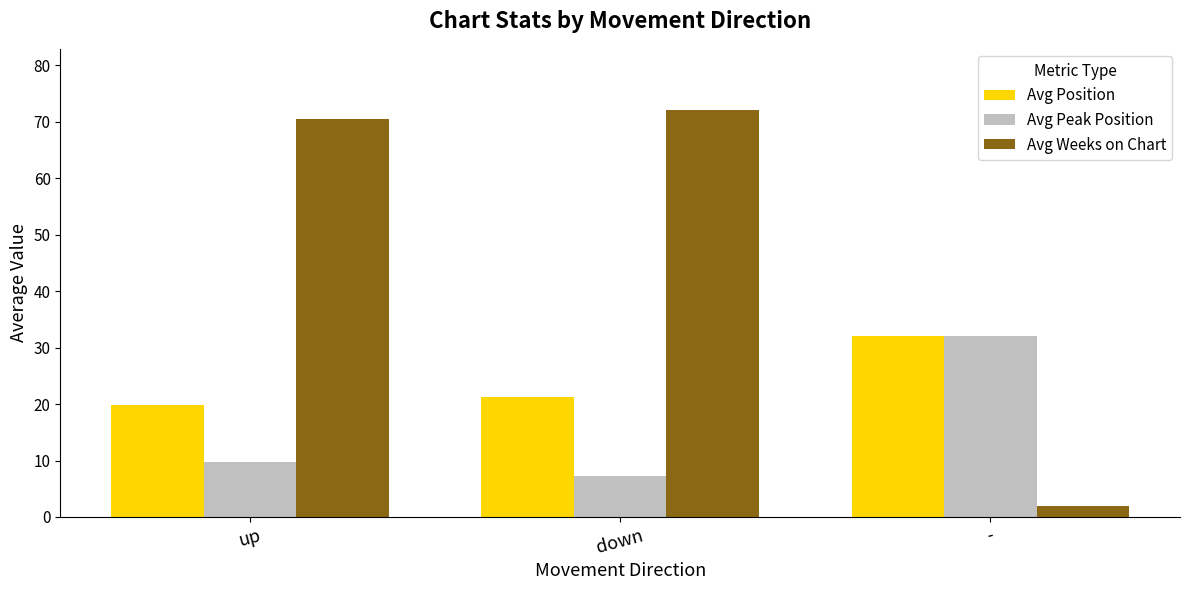

Are the bars horizontal?

No